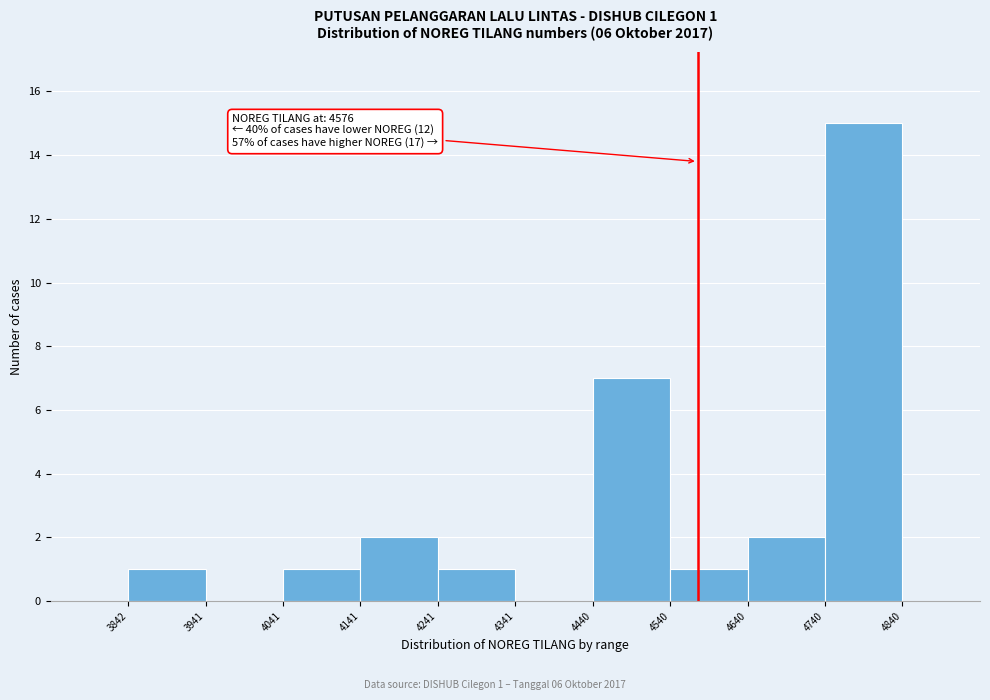

Which range on the x-axis has the tallest bar?

4740 to 4840